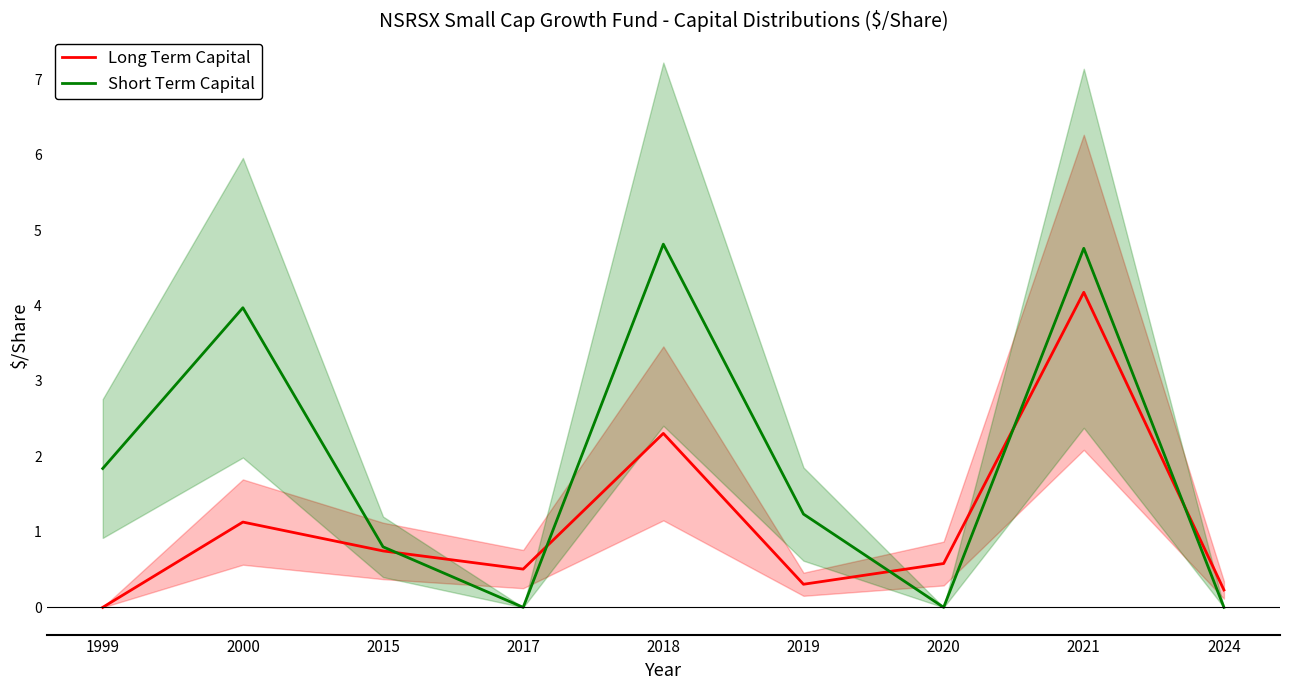

Read the Long Term Capital value at 2000.

1.1